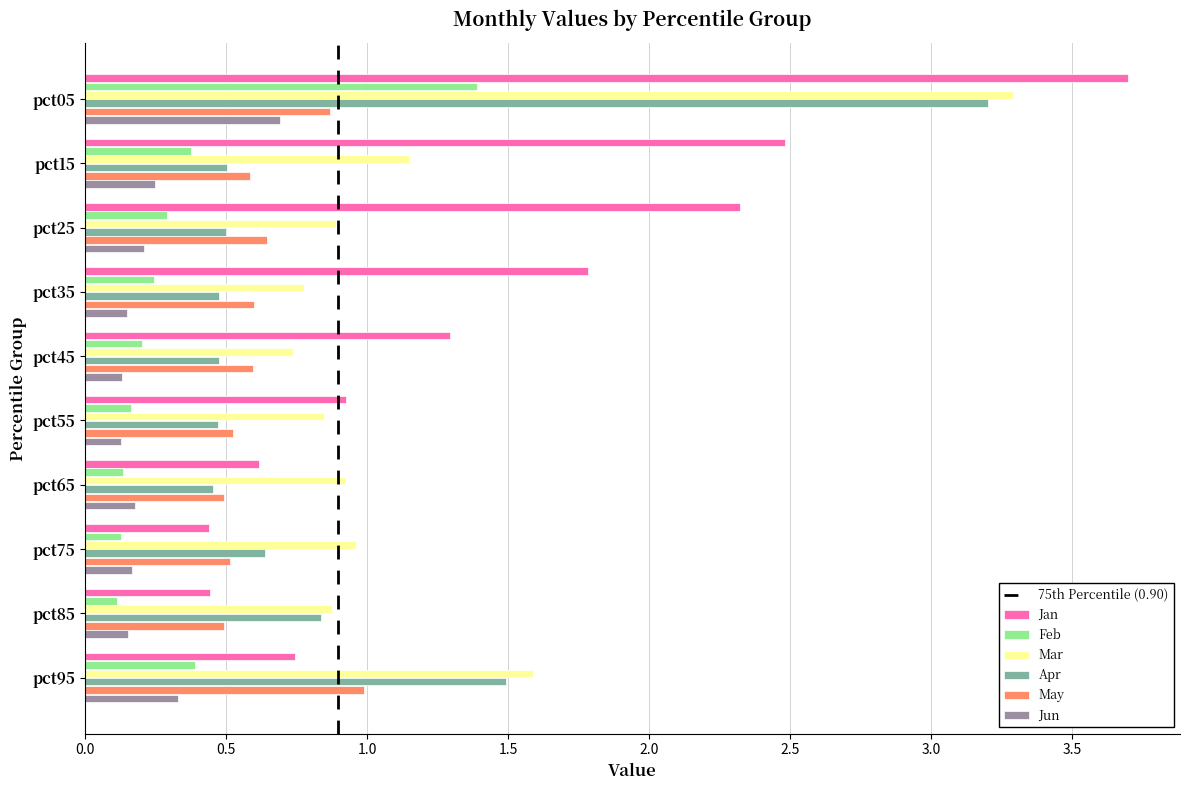

What is the average value of the Jan series?

1.5